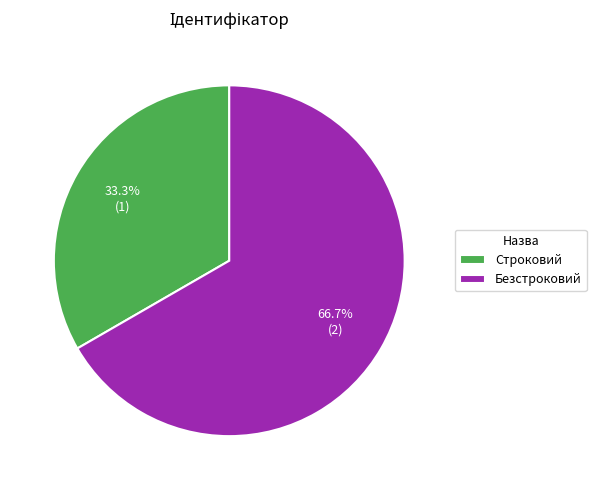

How many slices are in this pie chart?

2